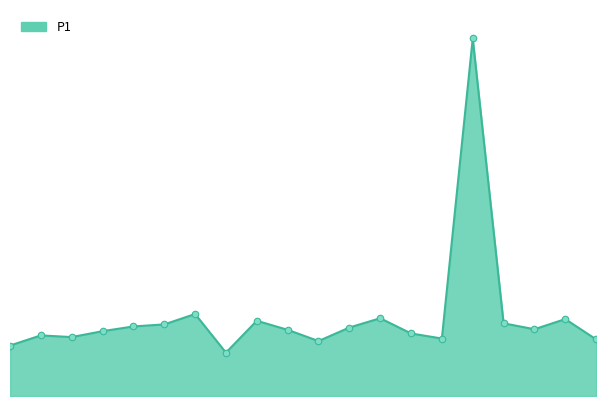

Is this an area chart (filled region under the line)?

Yes